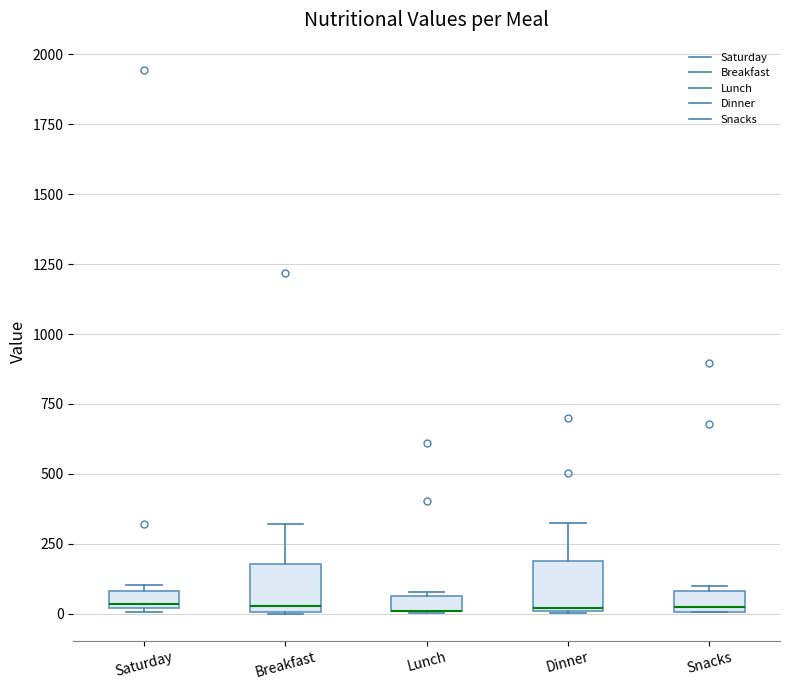

Where is the lower edge of the box for Lunch on the y-axis? The values are not printed on the chart, so give them approximately, as read against the axis.

0